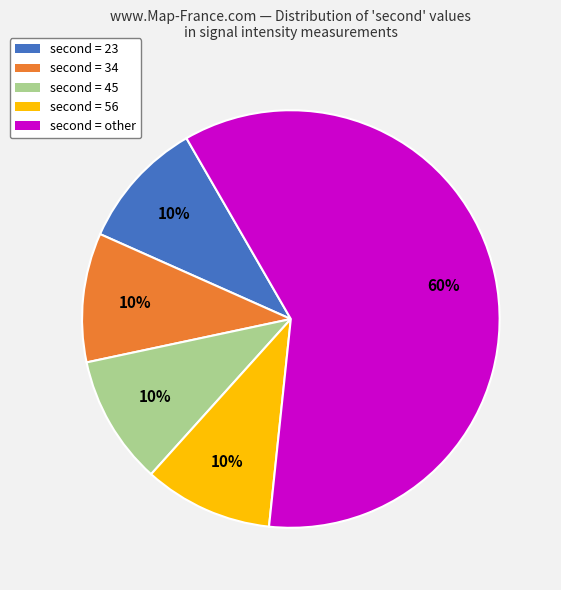

To the nearest percent, what is the difference between the largest and smallest slice percentages?

50%